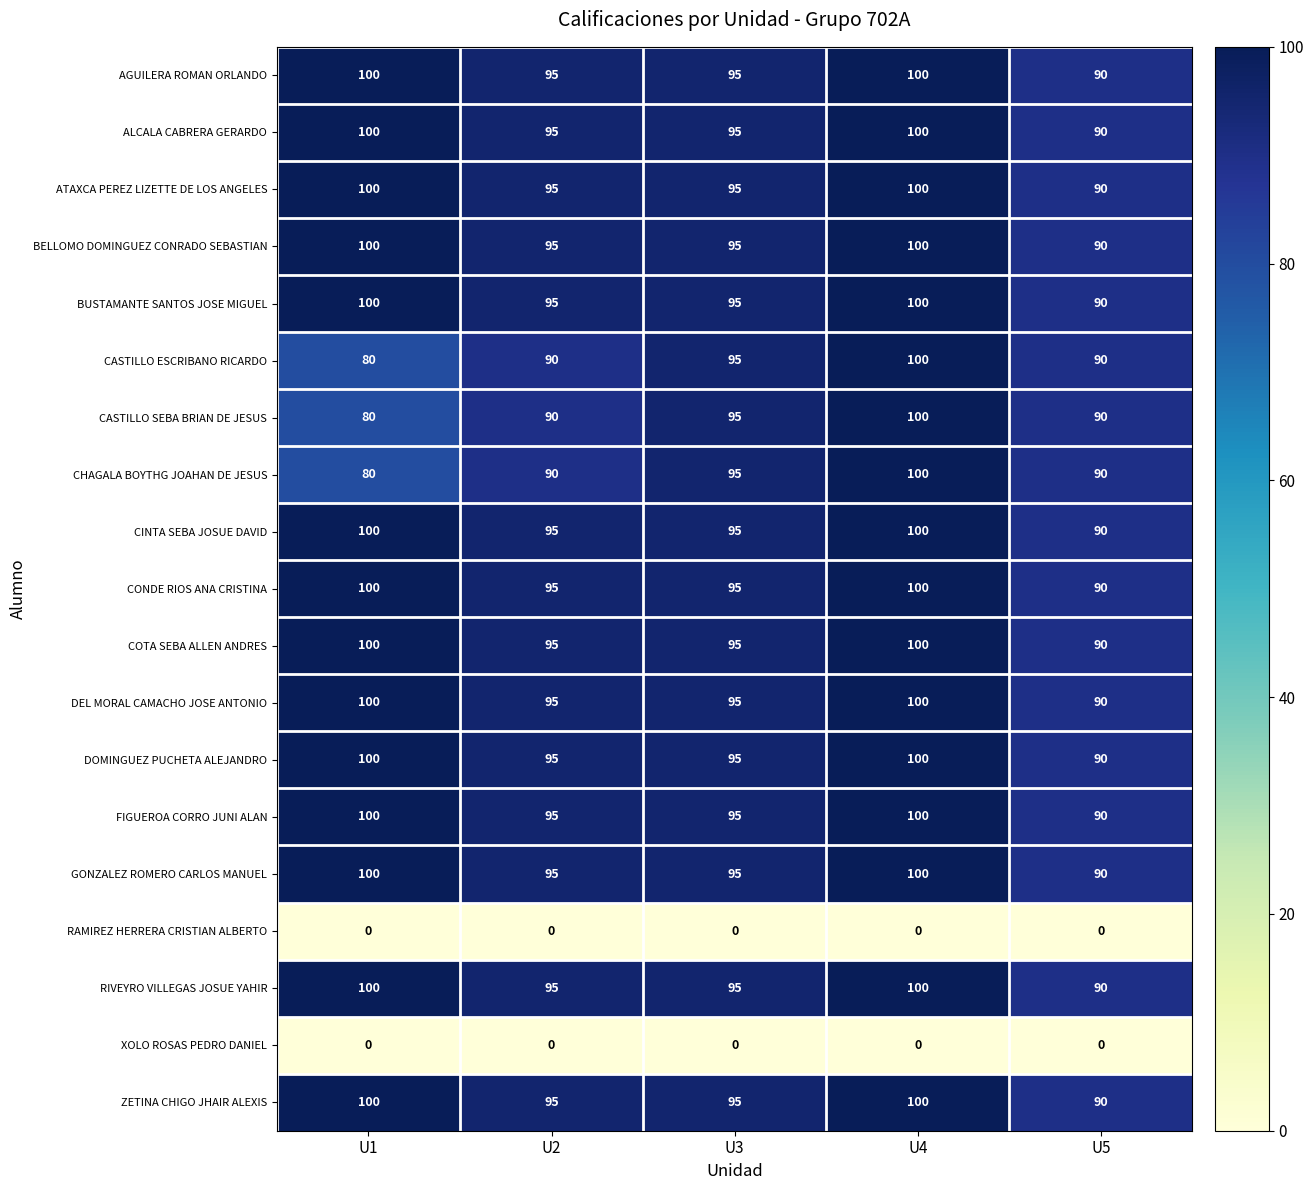

What is the difference between the highest and lowest values at U4?

100